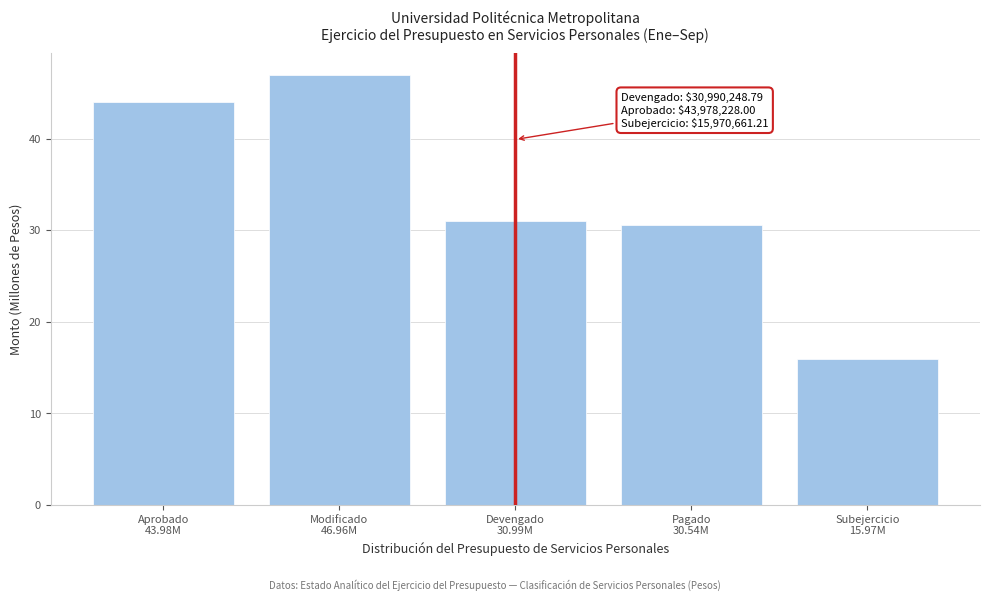

Reading left to right, what are all the values shown in this chart?

44.0	47.0	31.0	30.5	16.0